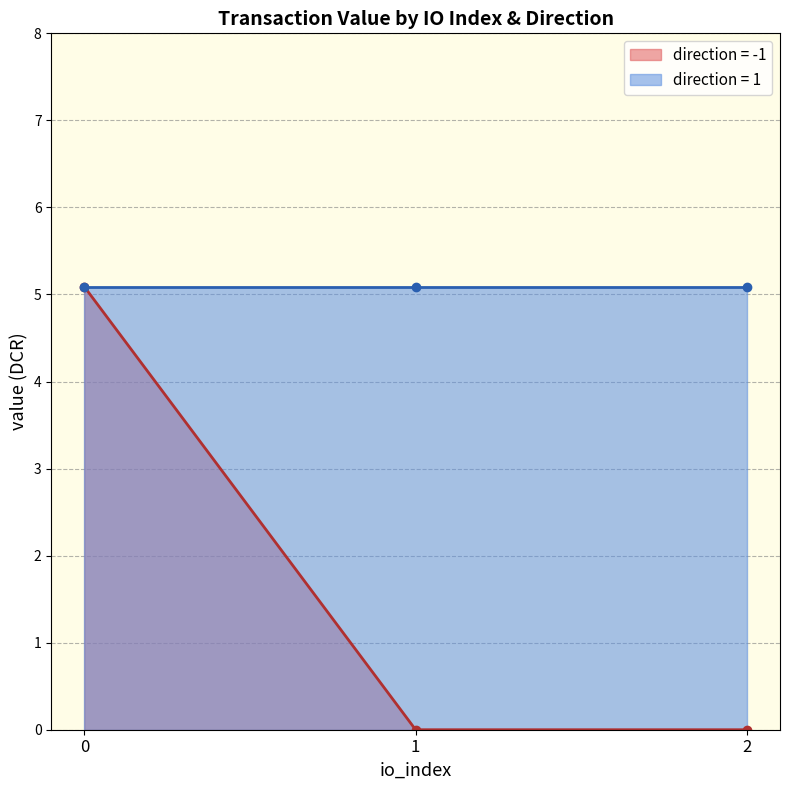

How many positive values does the io_index series have?

2